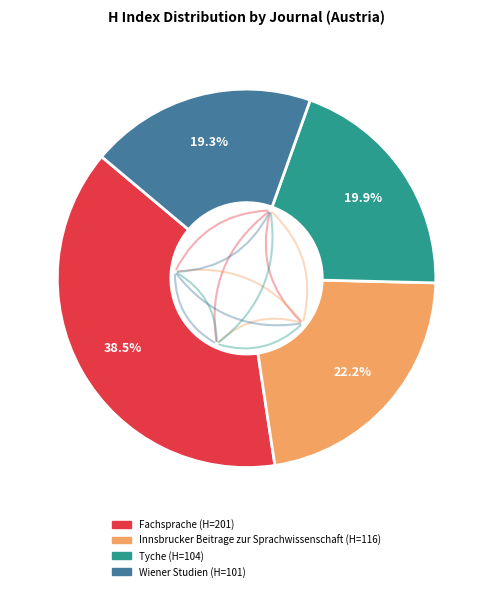

To the nearest percent, what is the average slice percentage?

25%